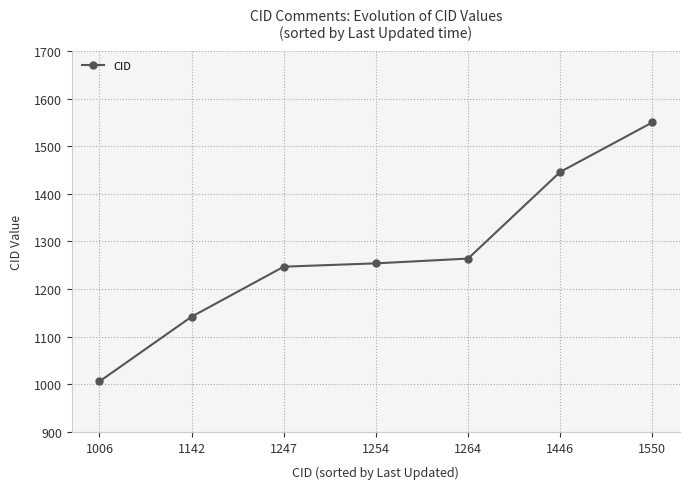

Approximately how many times larger is the value at 1006 compared to 1446?

0.7